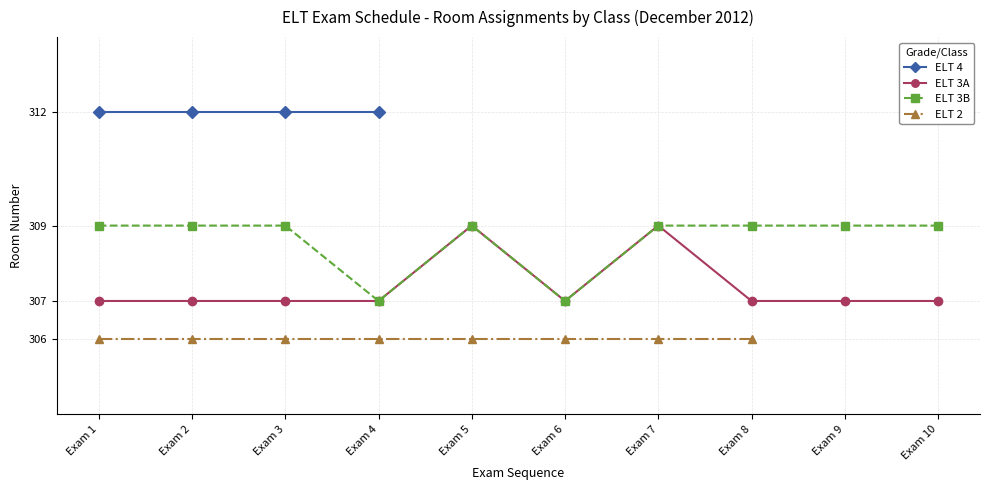

True or false: ELT 3A has more than 0 points higher than both neighbors.

True